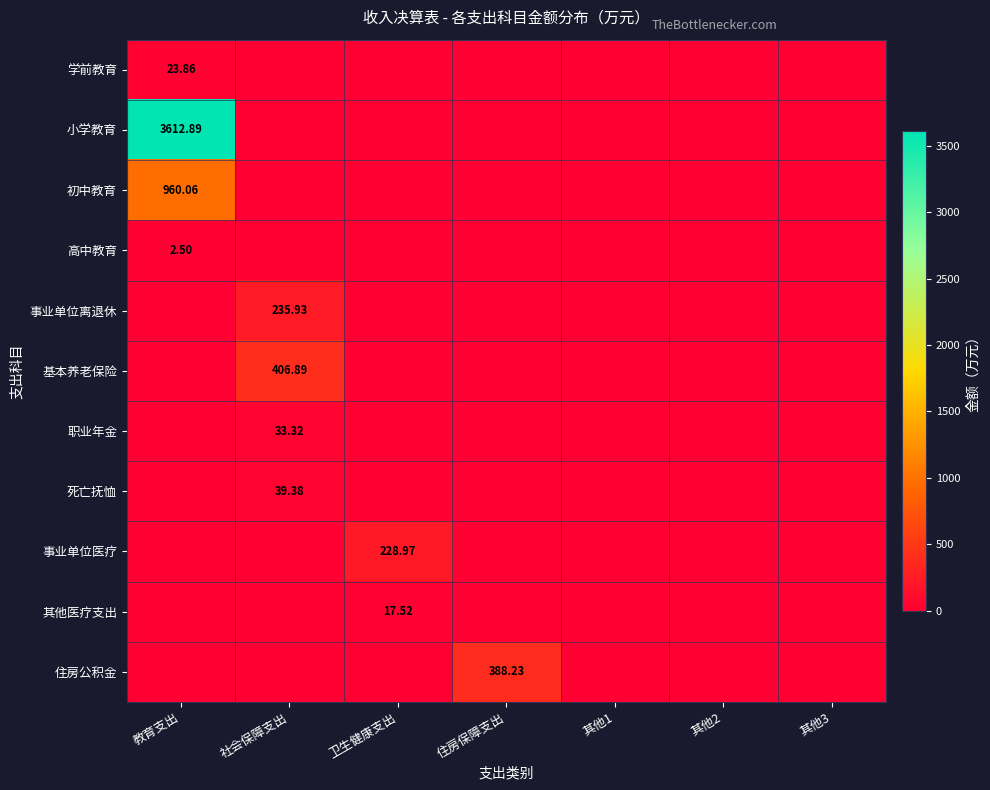

True or false: 事业单位医疗 has a value of 0.0 at 其他1.

True